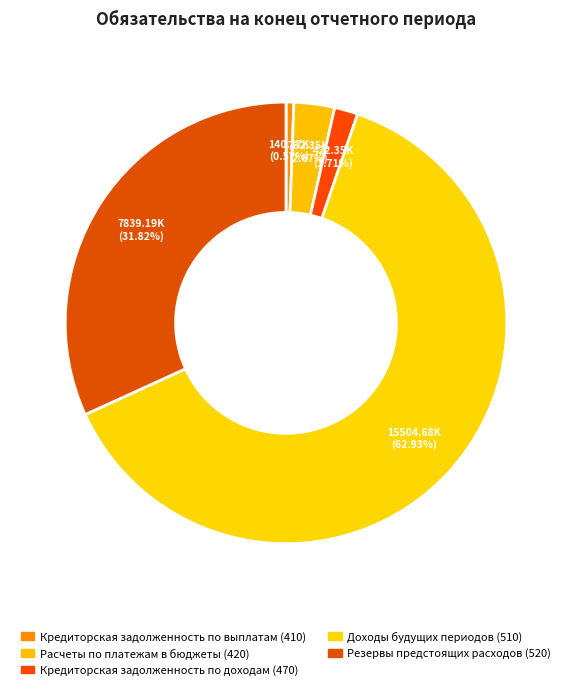

Is there any slice that represents more than half of the pie?

Yes